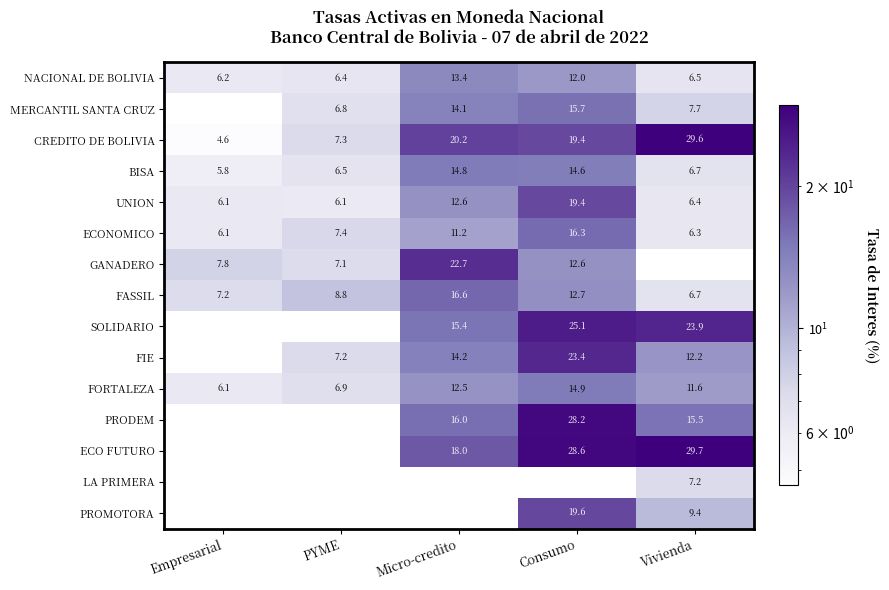

Is it true that NACIONAL DE BOLIVIA equals 11.6 at Vivienda?

False